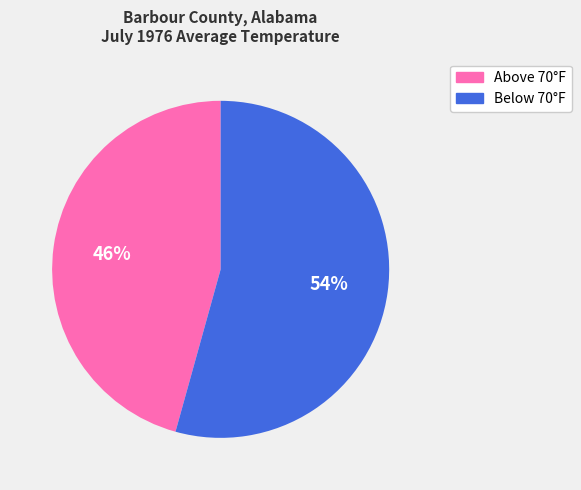

To the nearest percent, what is the average slice percentage?

50%